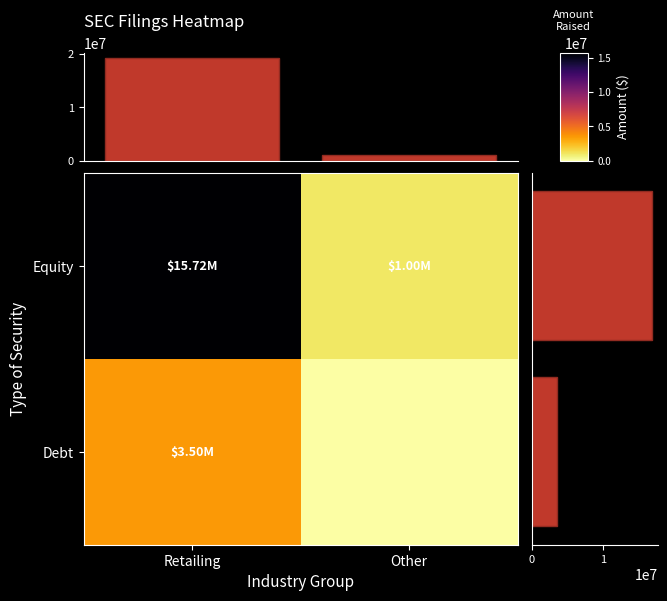

Reading right to left, extract all data points from this chart.

Debt: Other=0	Retailing=3500000
Equity: Other=1000000	Retailing=15718513